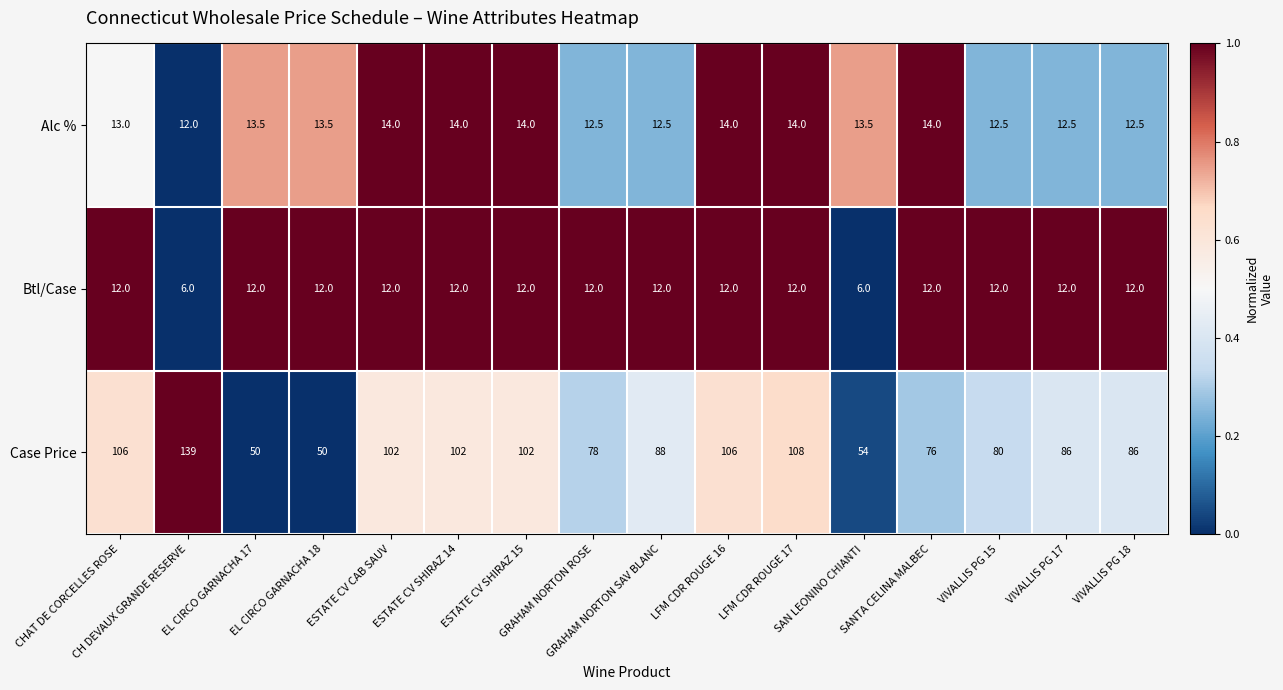

What is the sum of all Case Price values?

1413.0